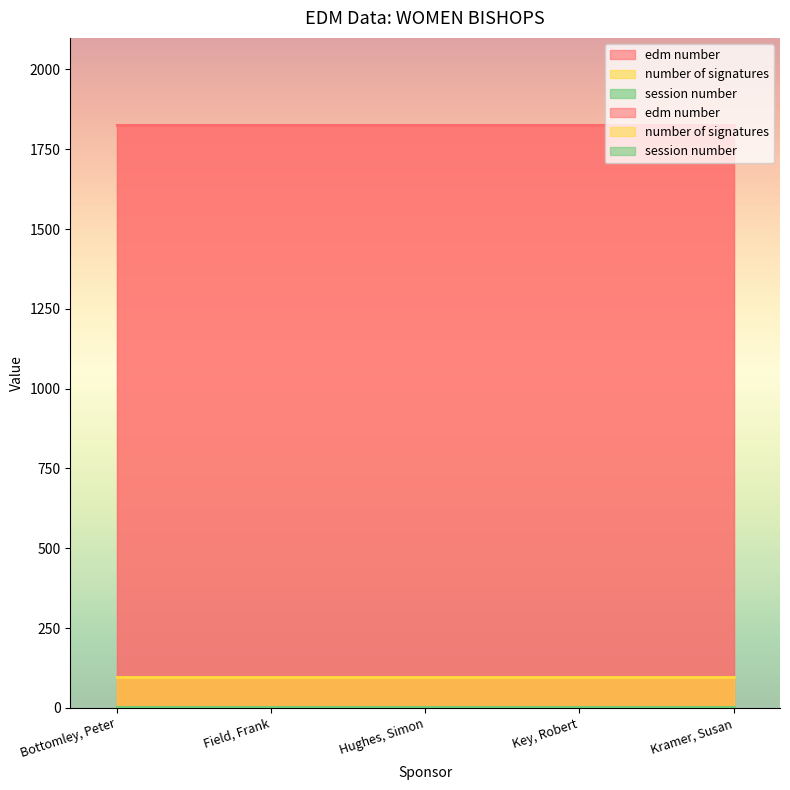

At which label does session number reach its peak?

Bottomley, Peter